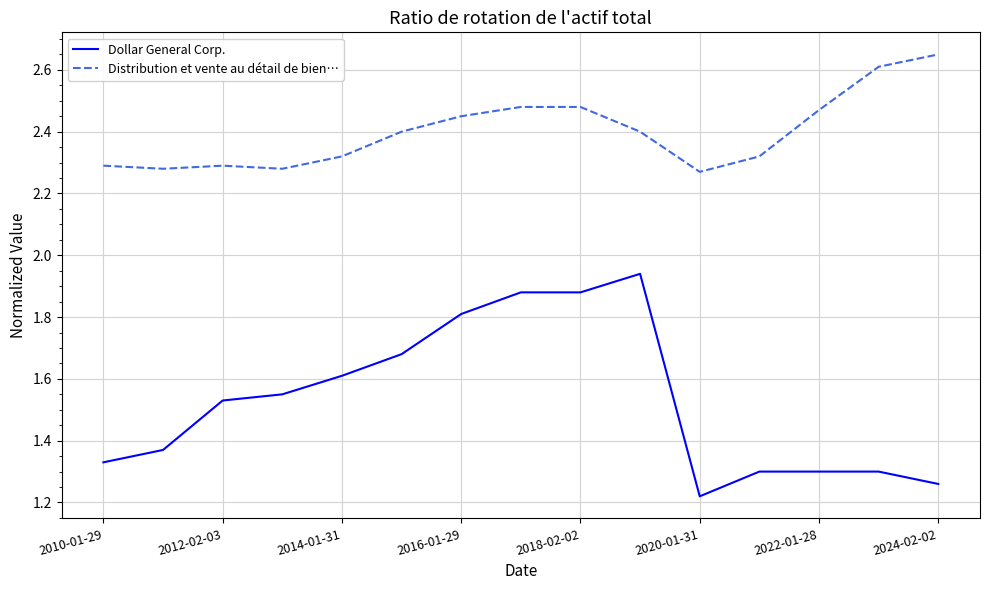

Which series has the largest total across all categories?

Distribution et vente au détail de bien…